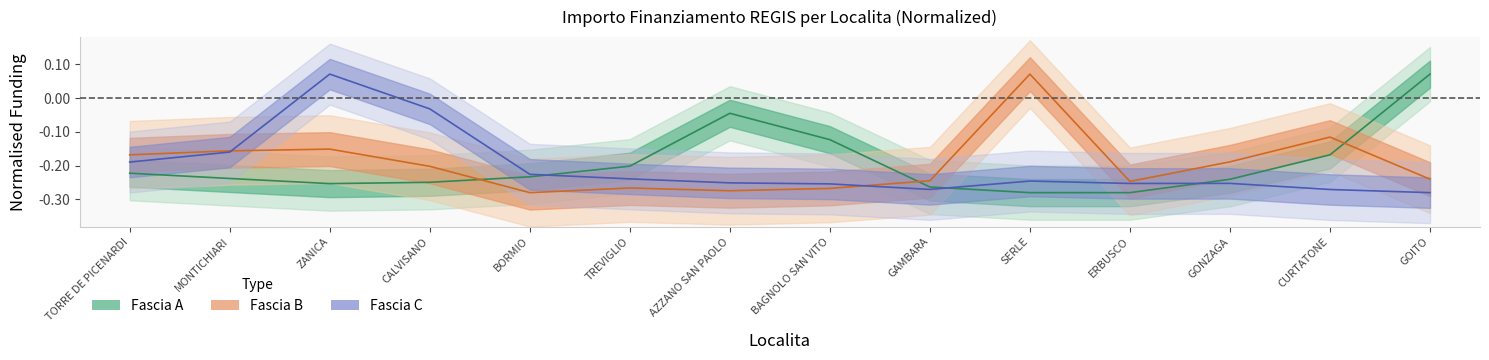

Is this an area chart (filled region under the line)?

No